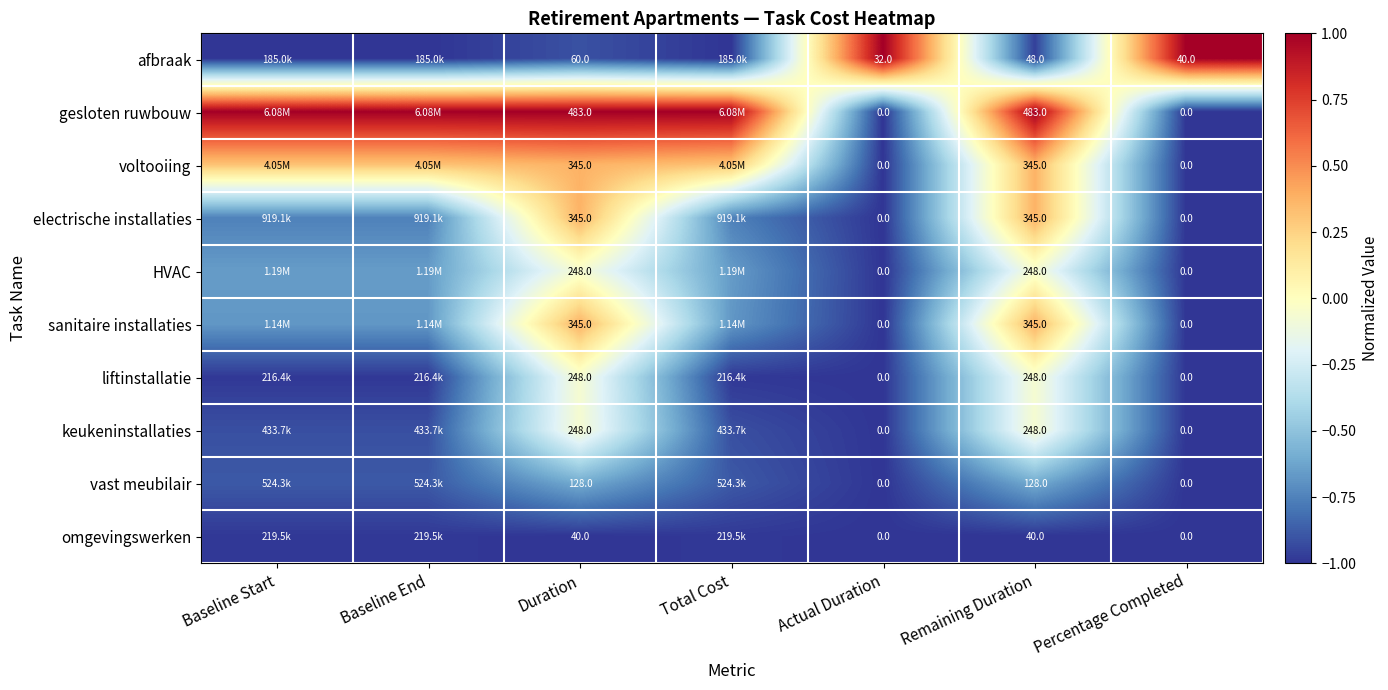

Is the value of omgevingswerken at Actual Duration greater than the value of HVAC at Duration?

No